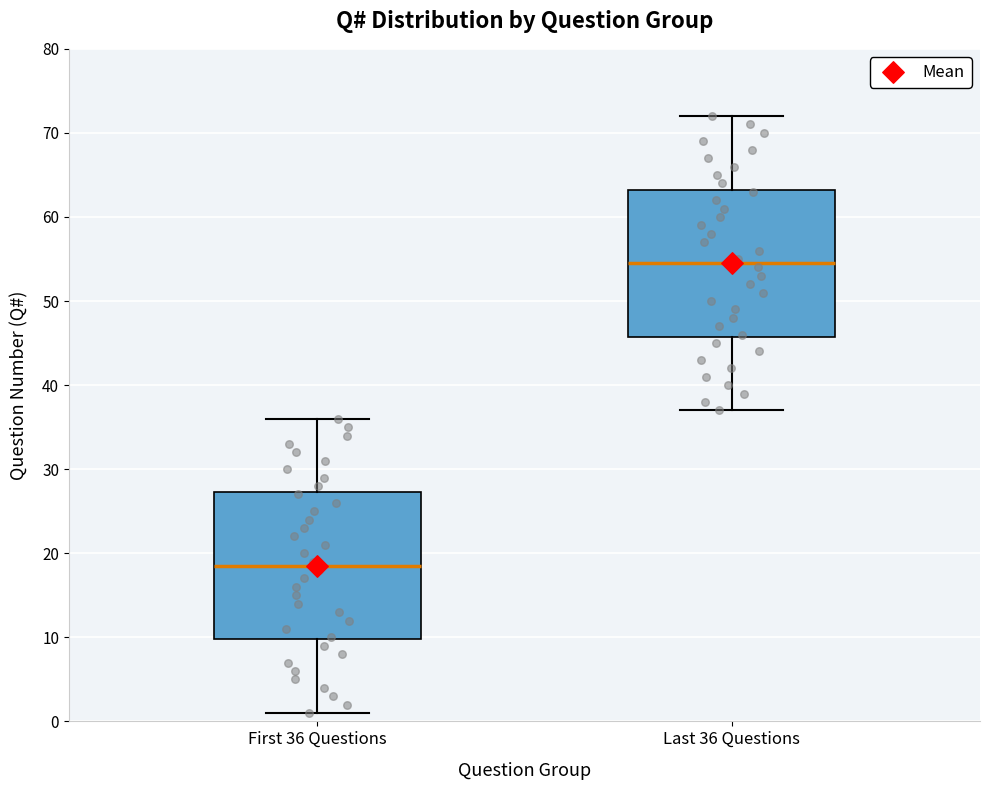

Where is the upper edge of the box for First 36 Questions on the y-axis? The values are not printed on the chart, so give them approximately, as read against the axis.

27